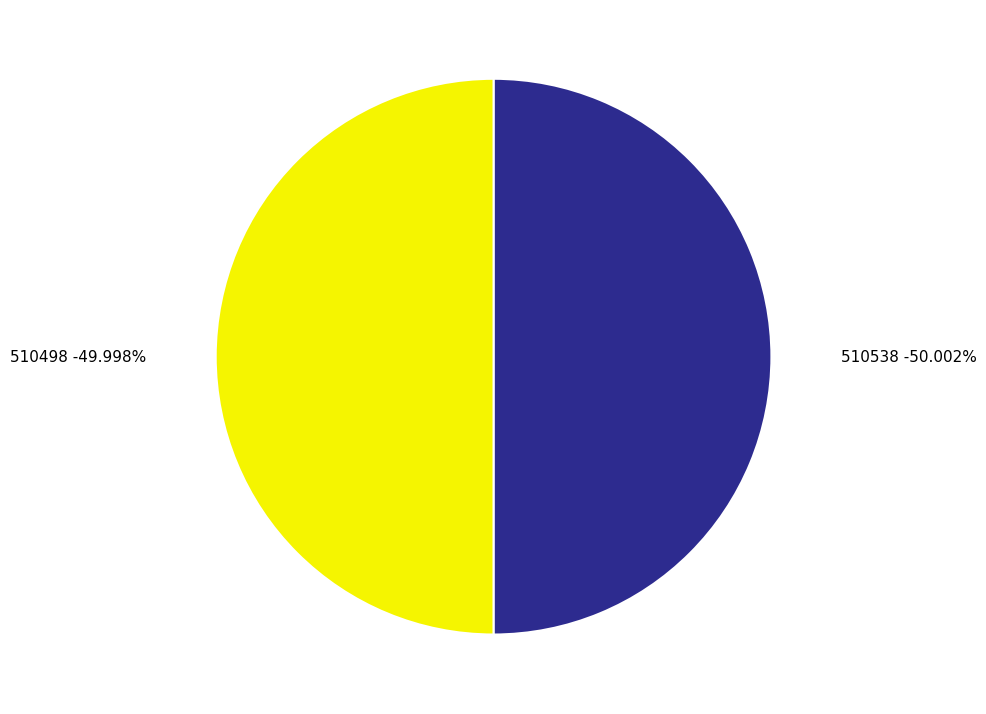

Rank the categories by value from highest to lowest.

510538, 510498